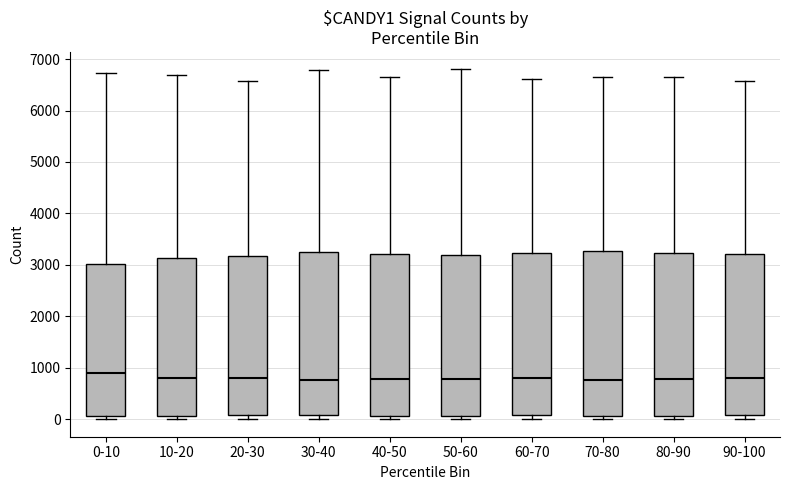

Reading left to right, transcribe this box plot: for each box, give where its median line is, the range the box spans, and where its two whiskers end, as read against the y-axis. The values are not printed on the chart, so give them approximately, as read against the axis.

0-10: median 900, box 100 to 3000, whiskers 0 to 6700
10-20: median 800, box 100 to 3100, whiskers 0 to 6700
20-30: median 800, box 100 to 3200, whiskers 0 to 6600
30-40: median 800, box 100 to 3300, whiskers 0 to 6800
40-50: median 800, box 100 to 3200, whiskers 0 to 6700
50-60: median 800, box 100 to 3200, whiskers 0 to 6800
60-70: median 800, box 100 to 3200, whiskers 0 to 6600
70-80: median 800, box 100 to 3300, whiskers 0 to 6700
80-90: median 800, box 100 to 3200, whiskers 0 to 6600
90-100: median 800, box 100 to 3200, whiskers 0 to 6600